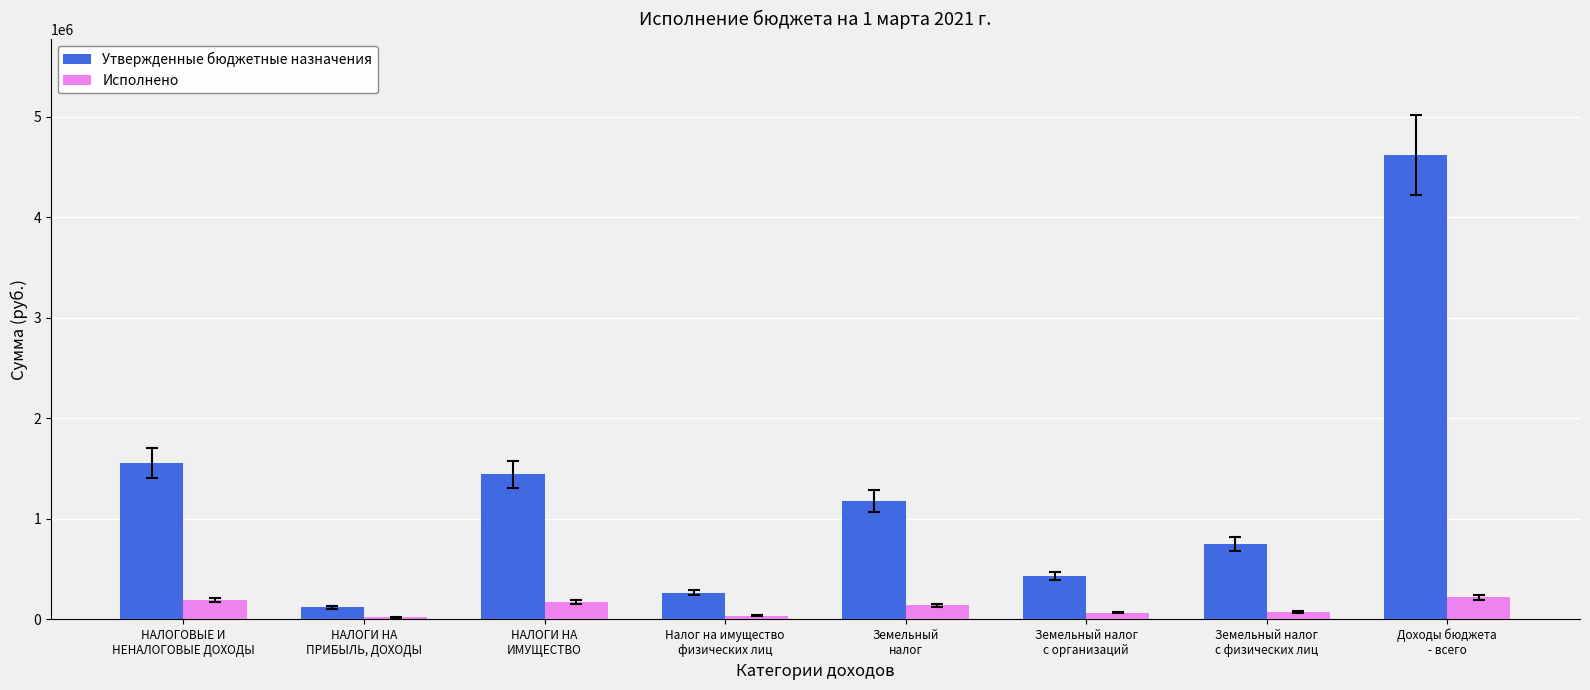

Which series has the largest total across all categories?

Утвержденные бюджетные назначения